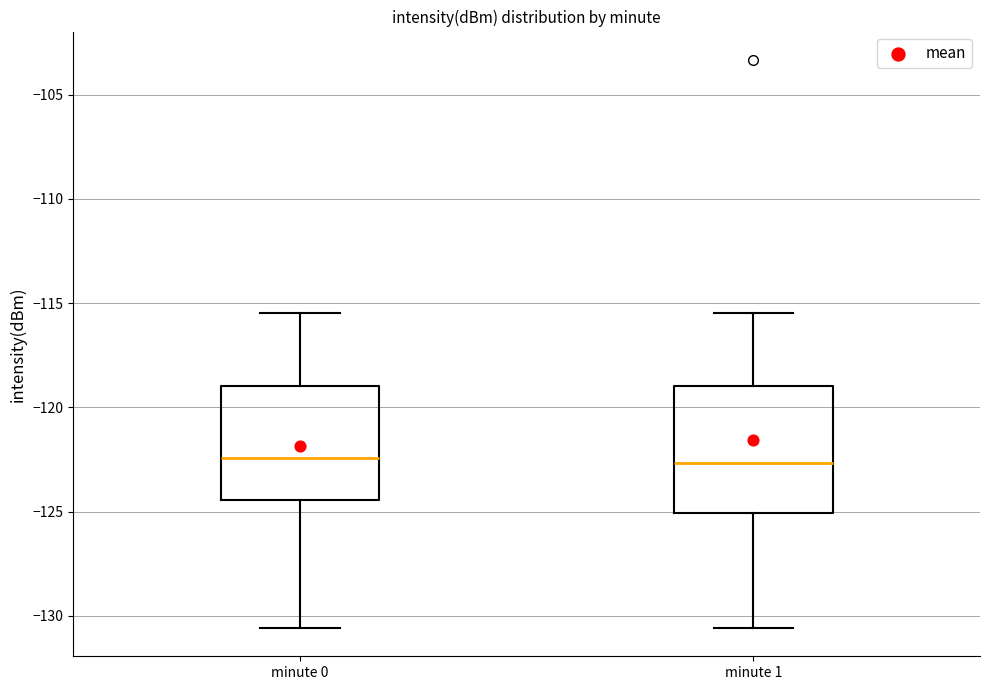

Reading left to right, transcribe this box plot: for each box, give where its median line is, the range the box spans, and where its two whiskers end, as read against the y-axis. The values are not printed on the chart, so give them approximately, as read against the axis.

minute 0: median -122.5, box -124.5 to -119.0, whiskers -130.5 to -115.5
minute 1: median -122.5, box -125.0 to -119.0, whiskers -130.5 to -115.5